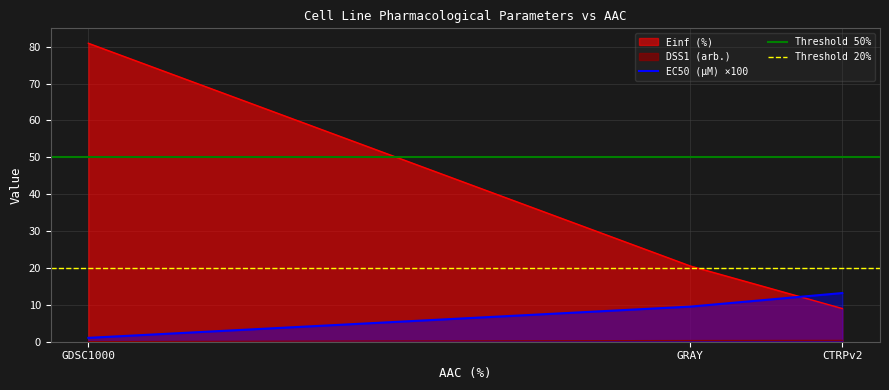

What position from the right is CTRPv2?

1